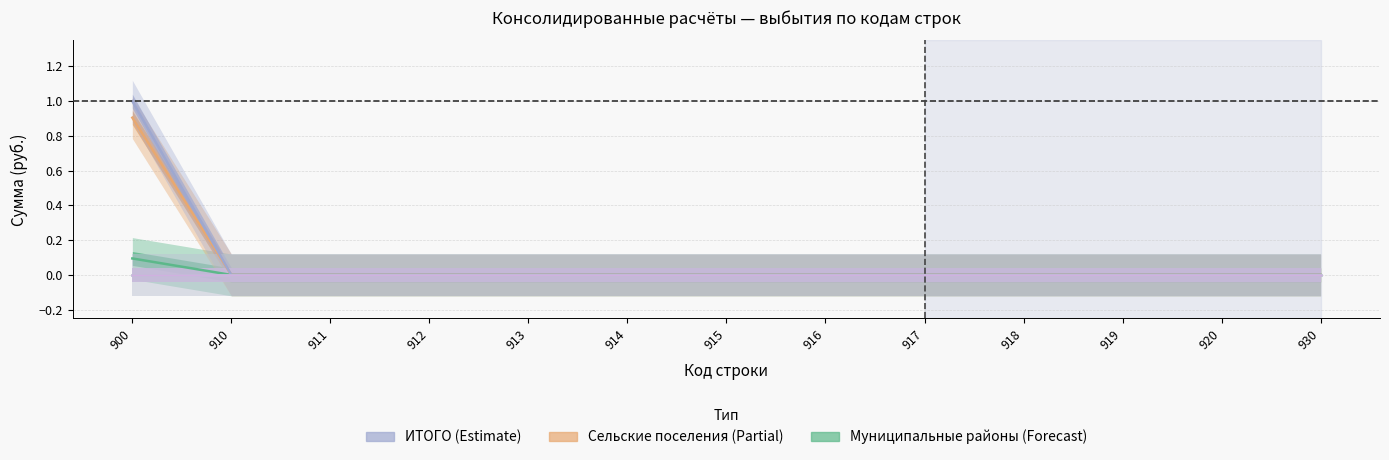

Which series has the widest spread of values?

ИТОГО